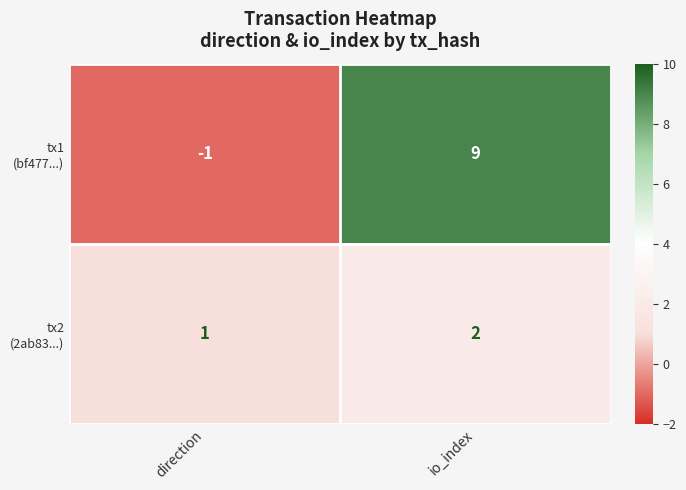

Count the number of categories in the chart.

2